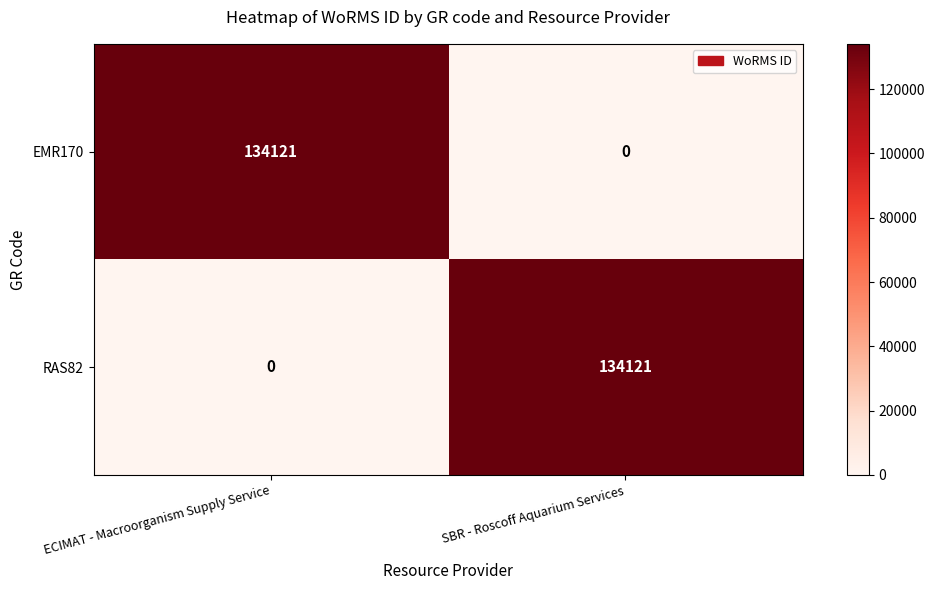

The value of EMR170 at ECIMAT - Macroorganism Supply Service is 134121. True or false?

True